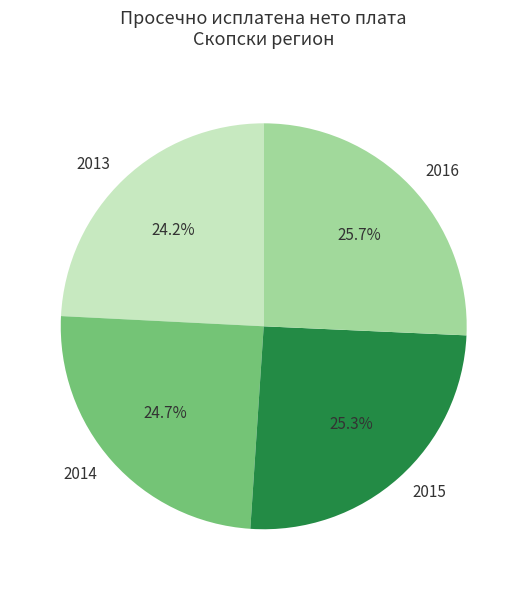

How many slices are in this pie chart?

4